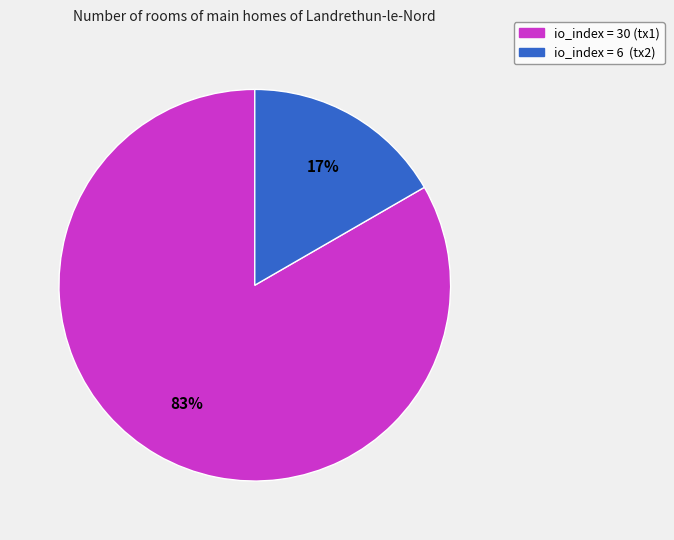

To the nearest percent, what is the average slice percentage?

50%